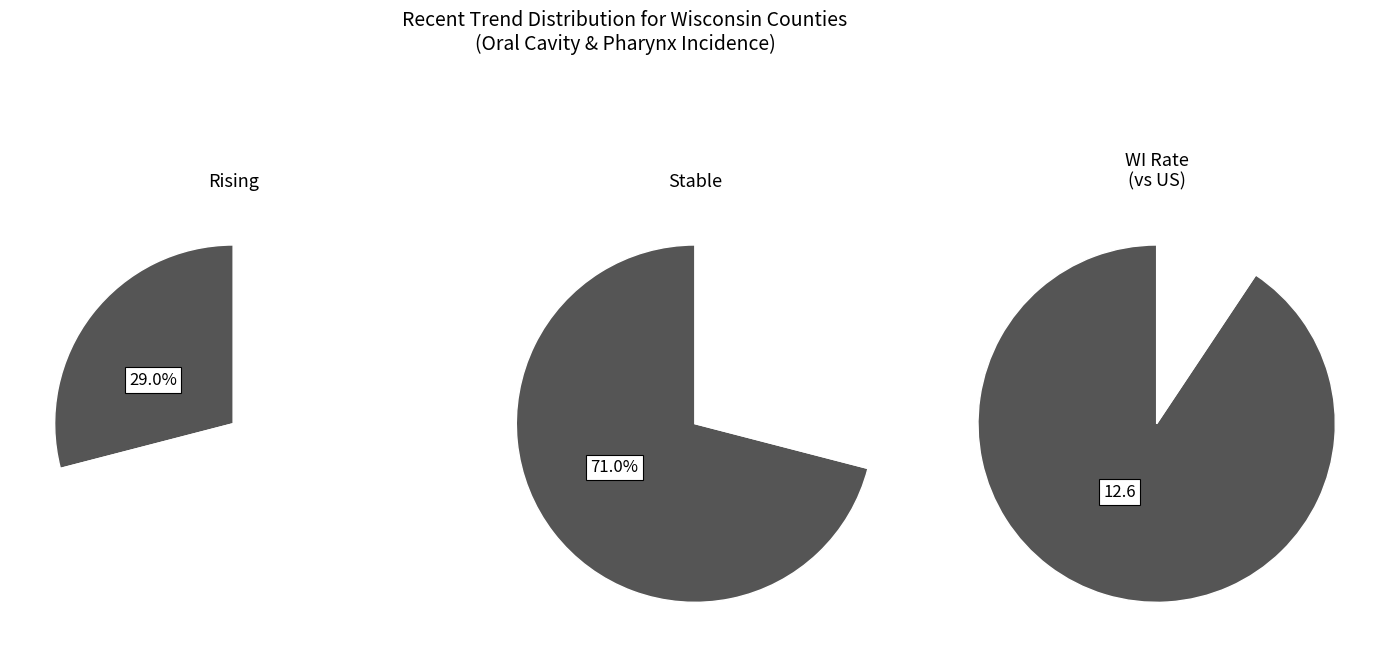

To the nearest percent, what portion does rising represent?

29%